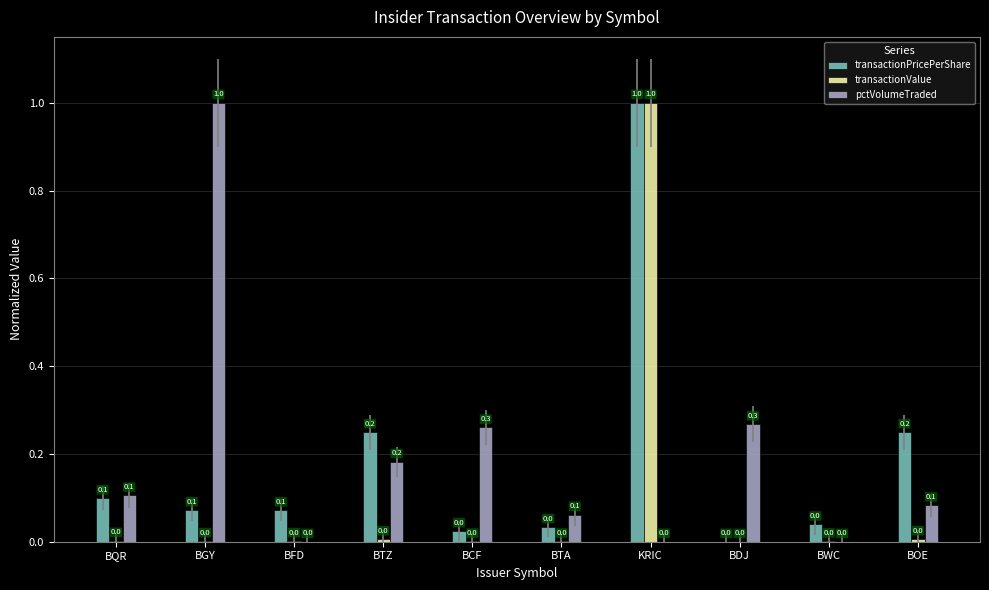

What is the sum of all transactionPricePerShare values?

1.8